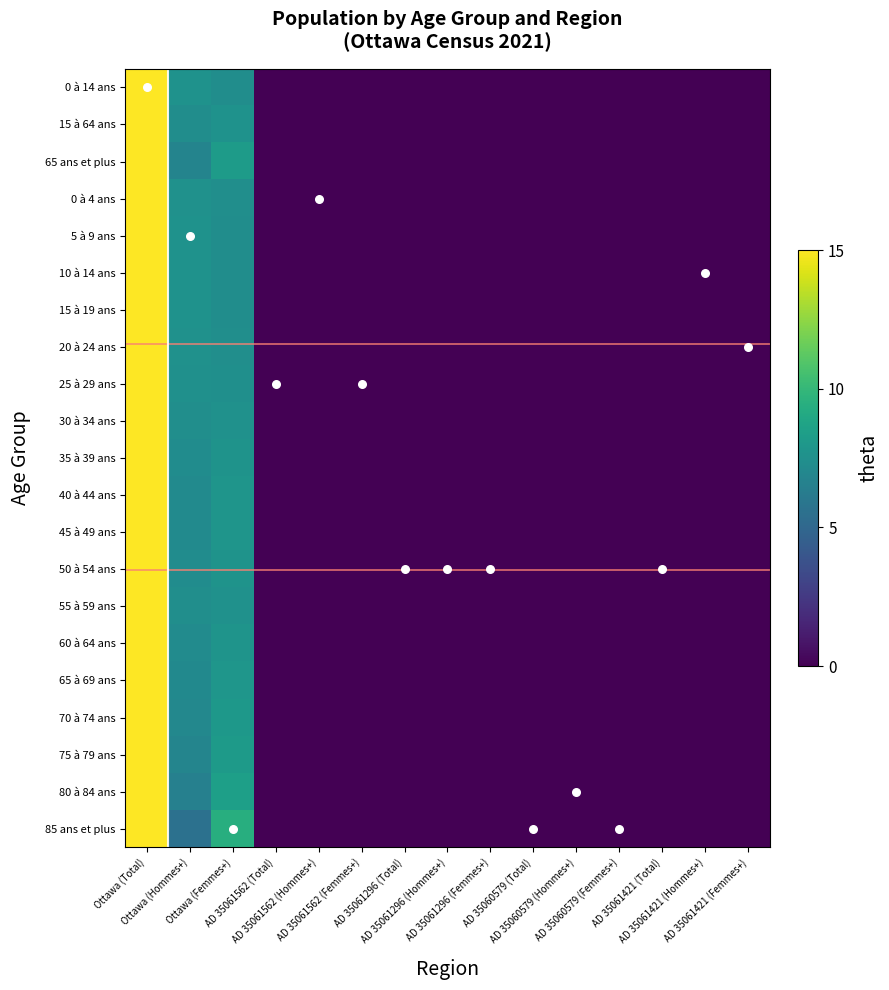

At how many categories does at least one series exceed 0?

15